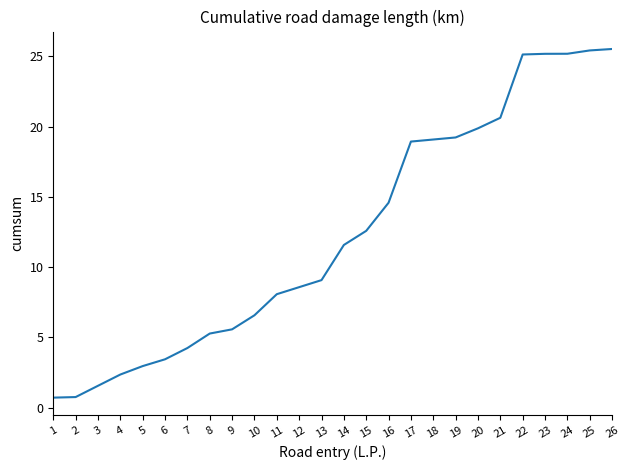

Does the chart have visible grid lines?

No